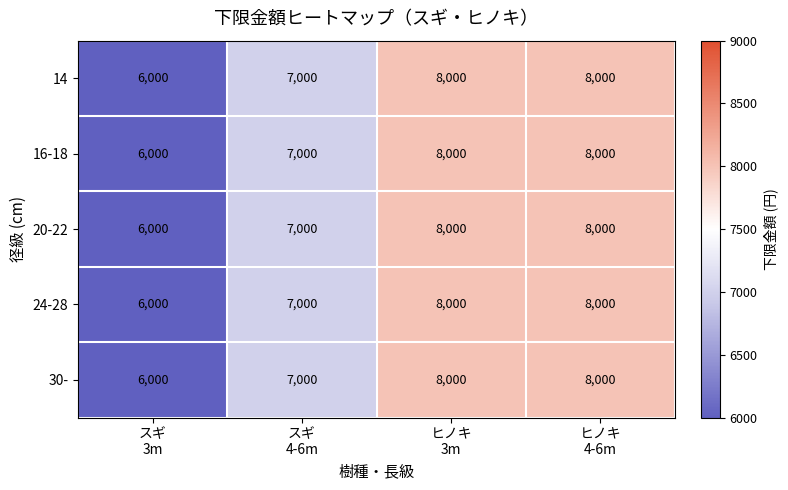

Reading right to left, transcribe all the data shown in this chart.

14: 8000	8000	7000	6000
16-18: 8000	8000	7000	6000
20-22: 8000	8000	7000	6000
24-28: 8000	8000	7000	6000
30-: 8000	8000	7000	6000